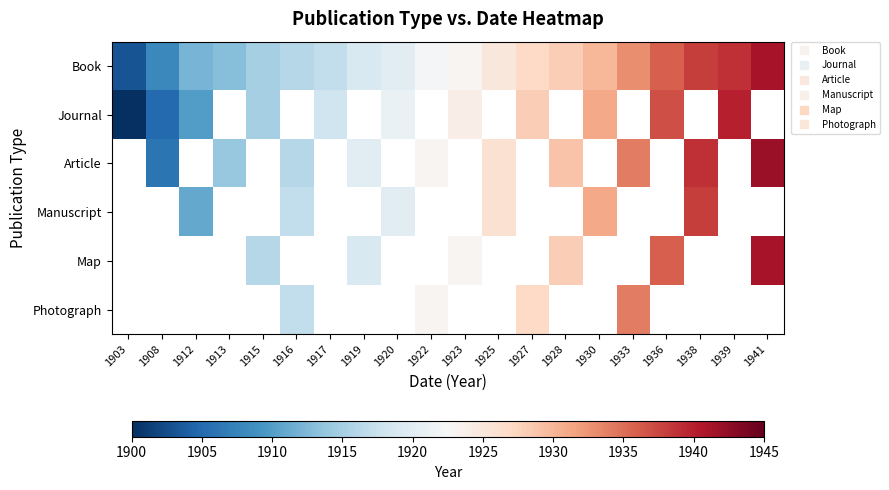

What is the difference between the maximum and minimum values in the Journal series?

40.0